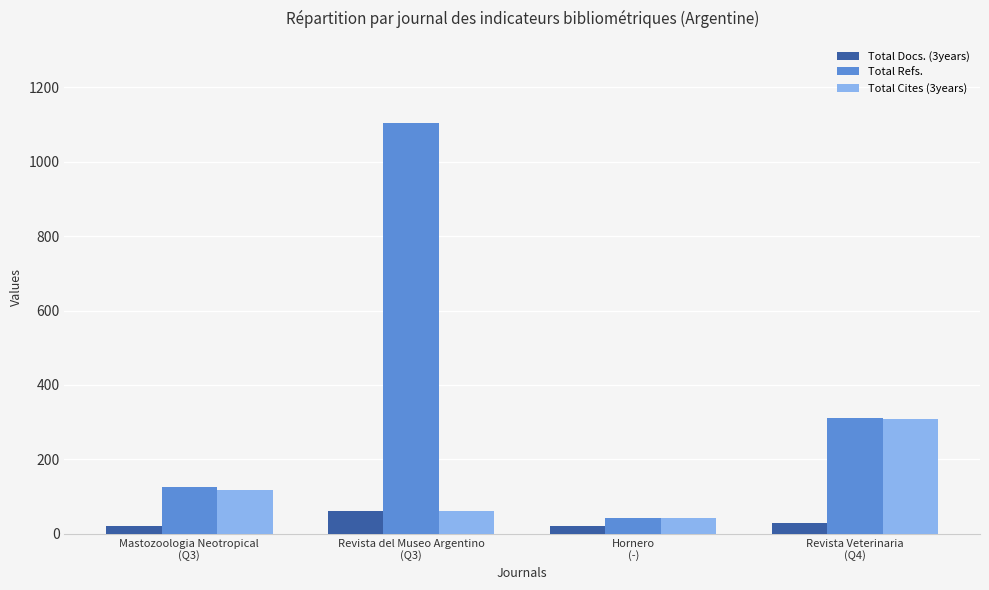

Rank the categories by Total Cites (3years) value from lowest to highest.

Hornero
(-), Revista del Museo Argentino
(Q3), Mastozoologia Neotropical
(Q3), Revista Veterinaria
(Q4)